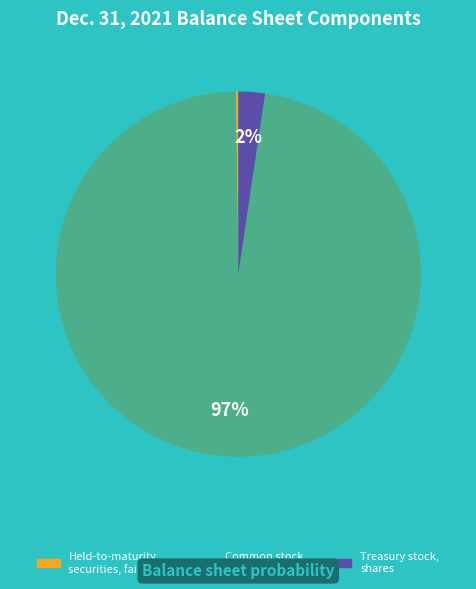

To the nearest percent, what is the average slice percentage?

33%